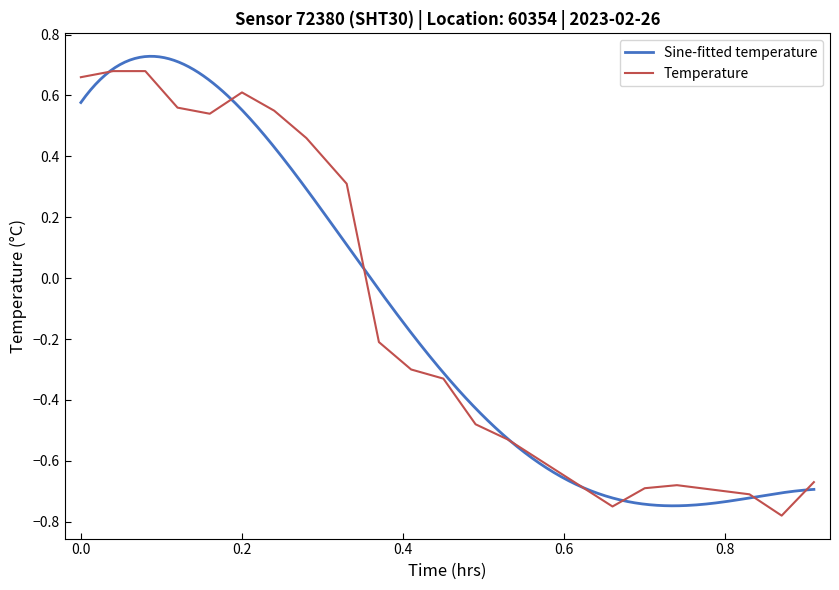

Is it true that Temperature equals 1.0 at 0.0?

False